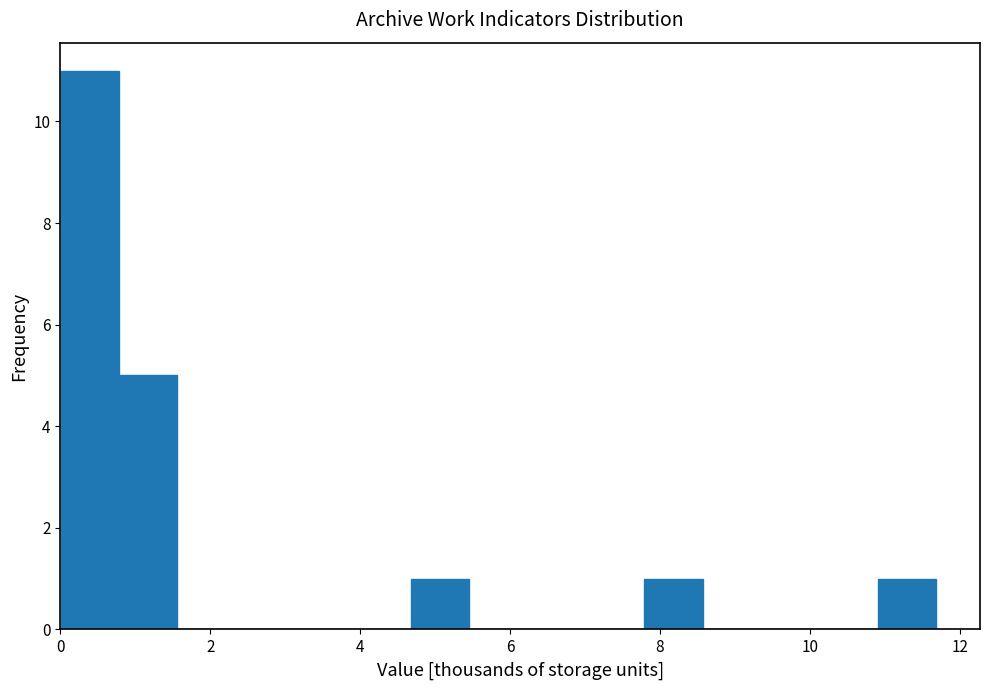

Around what value on the x-axis is the tallest bar? Give the approximate position of its centre, as read against the axis.

0.4